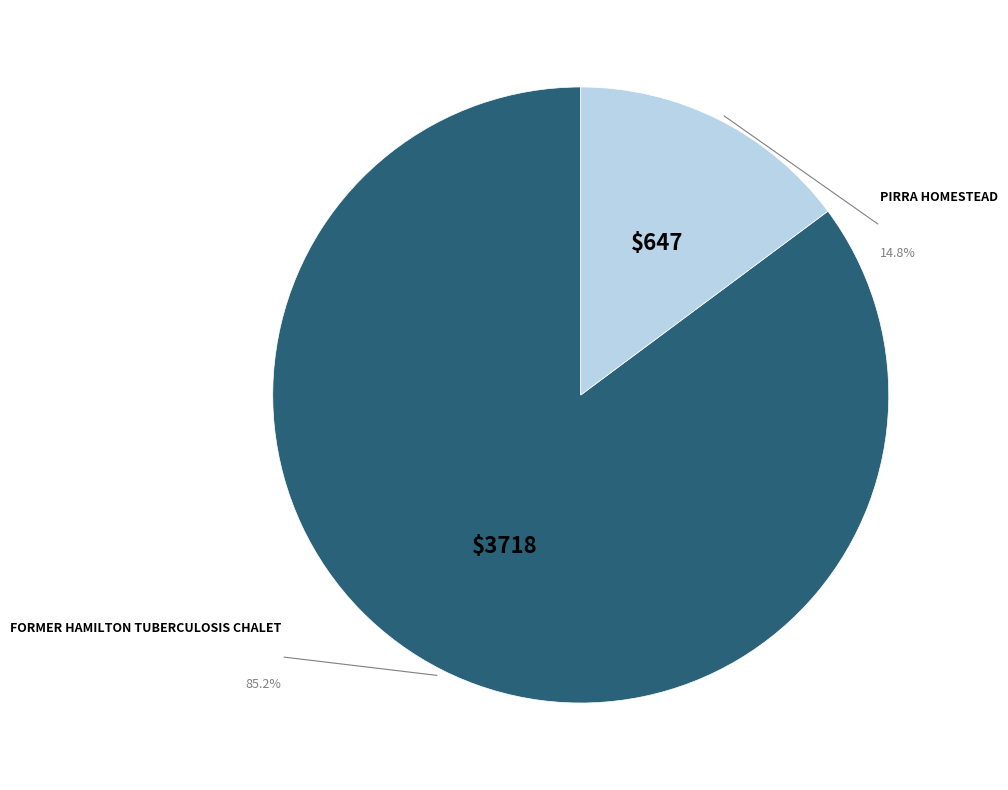

Is there a majority slice in this chart?

Yes